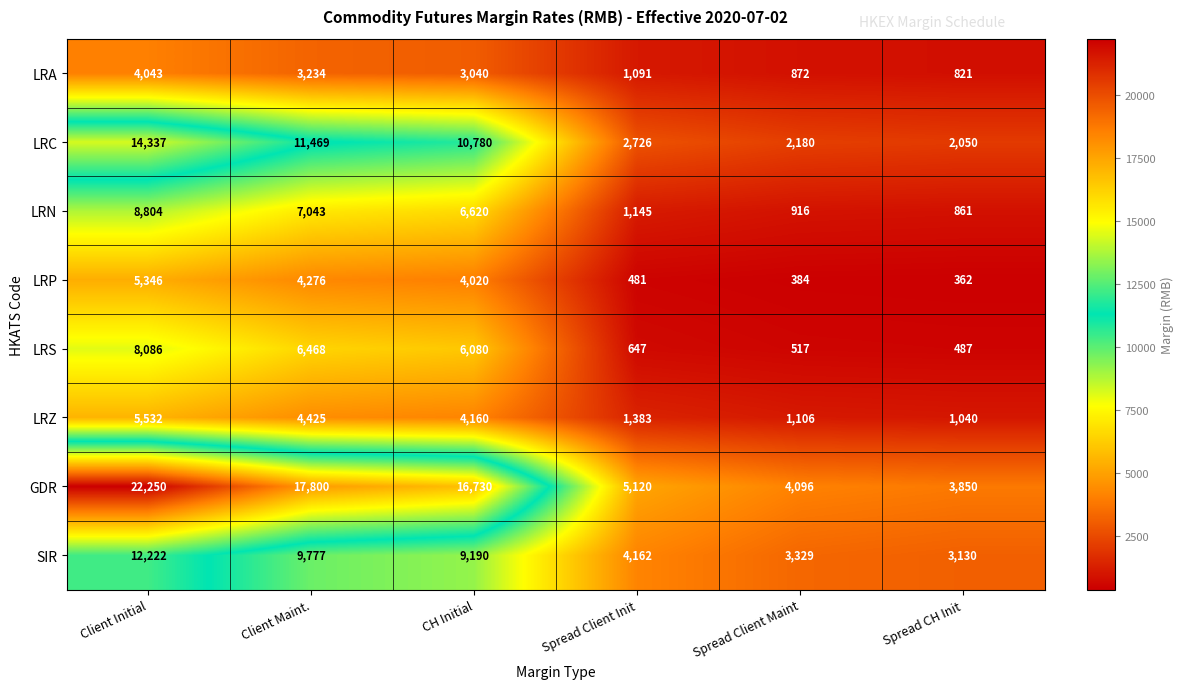

Is it true that LRP equals 1936 at Client Maint.?

False